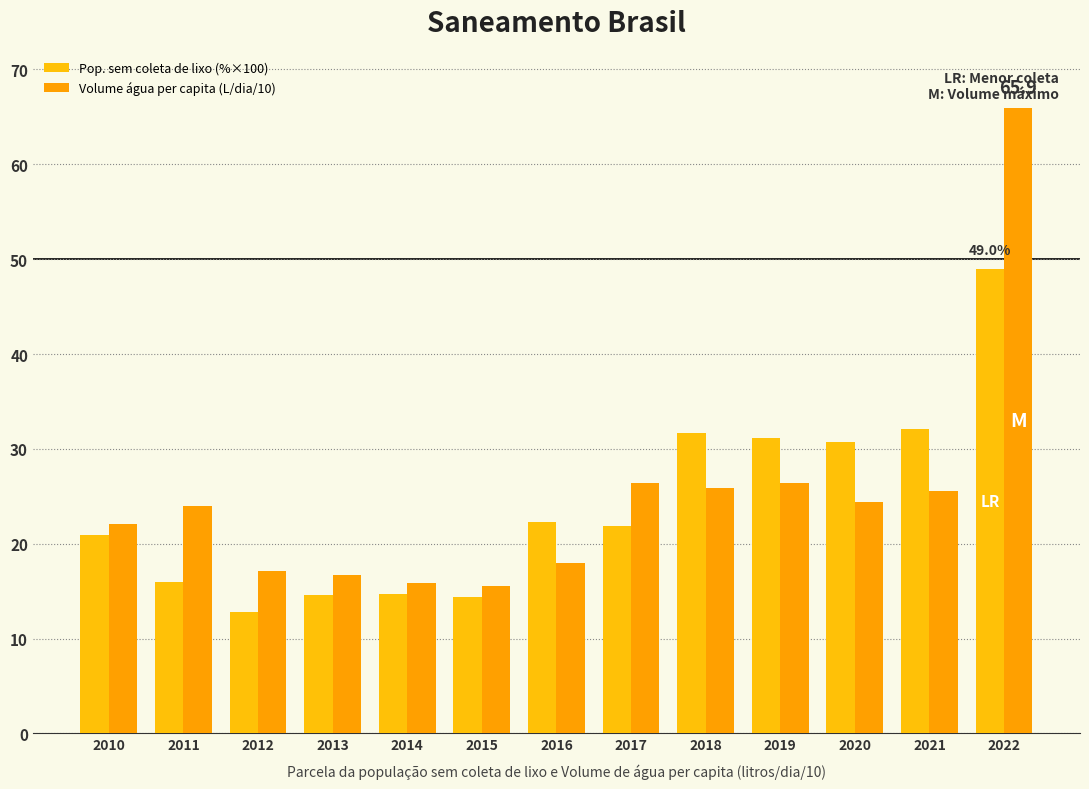

What is the average value of the Pop. sem coleta de lixo (%×100) series?

24.0